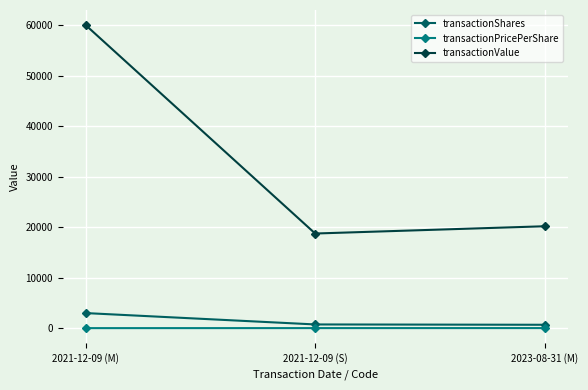

Which series has the largest range (max minus min)?

transactionValue